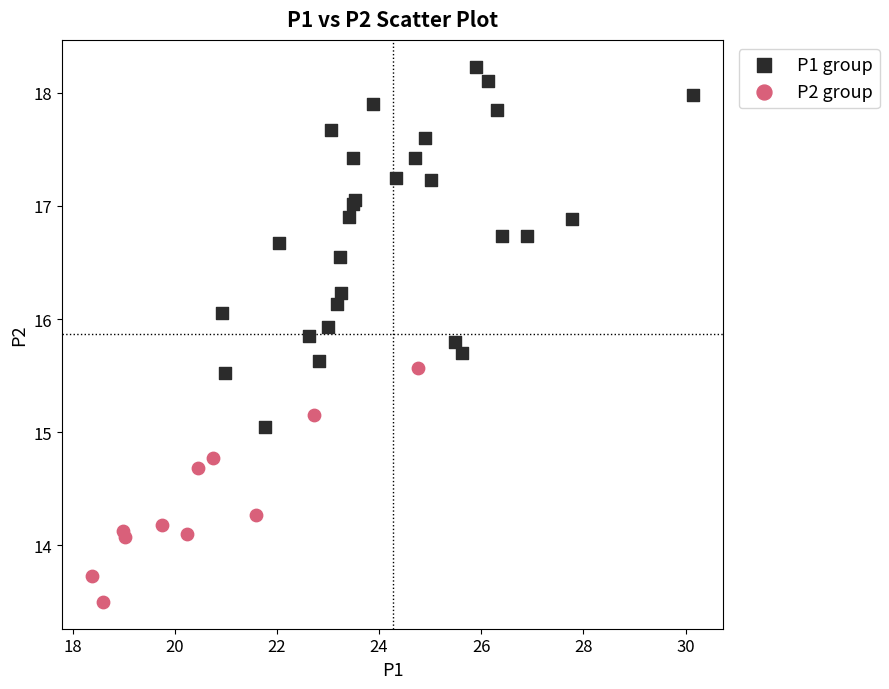

Which series contains the lowest Y value?

P2 group